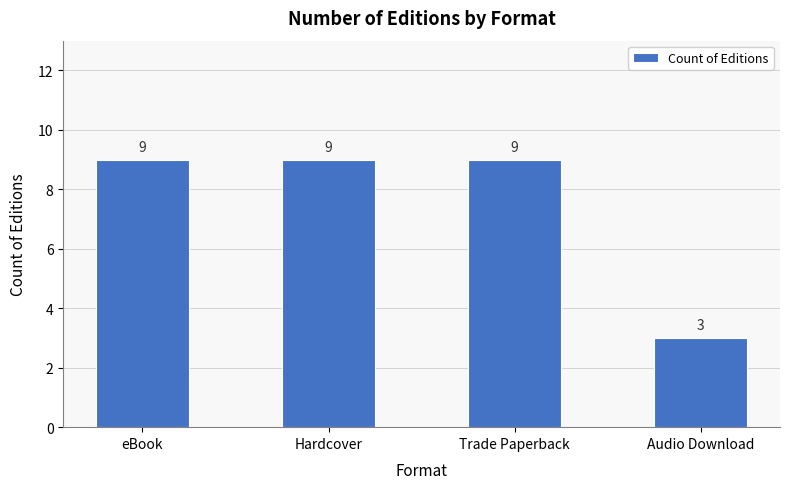

What is the approximate value at eBook?

9